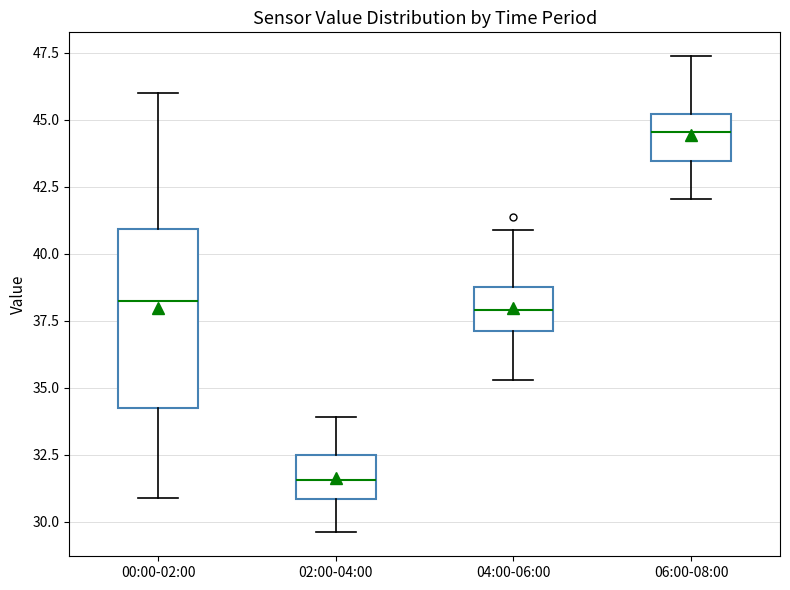

Which box has the lowest median line?

02:00-04:00